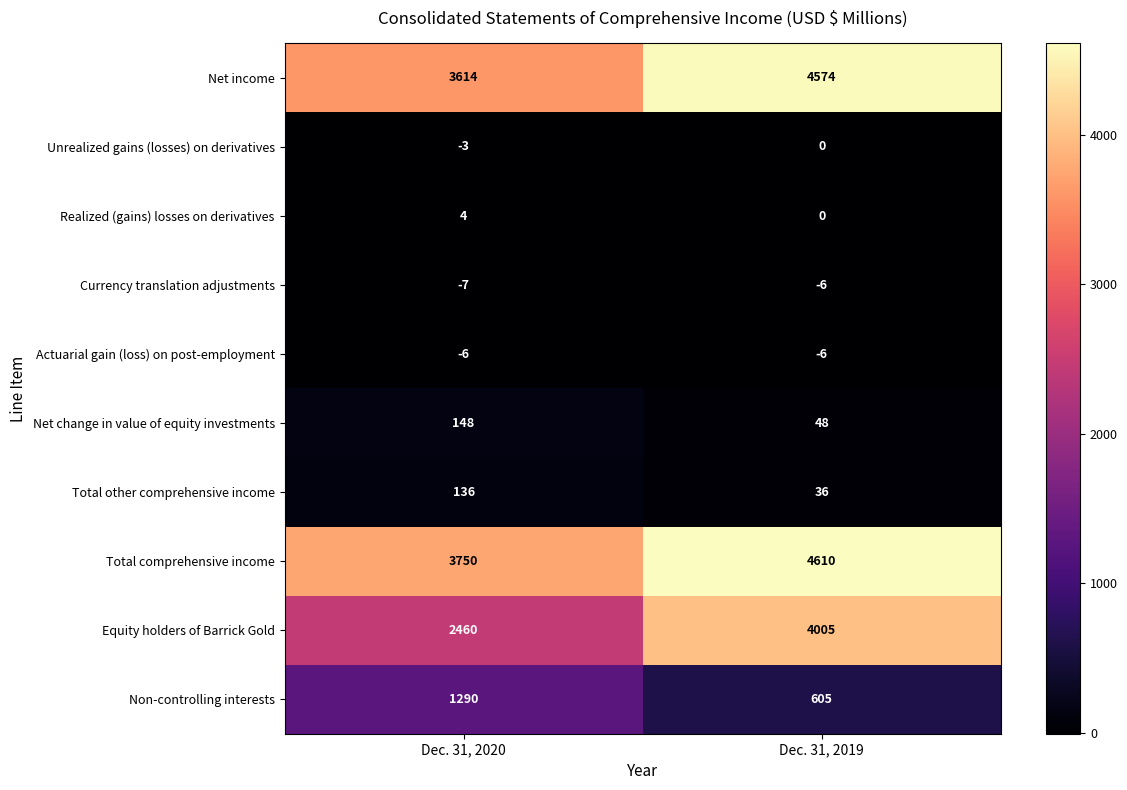

Between Dec. 31, 2020 and Dec. 31, 2019, which series saw the biggest shift?

Equity holders of Barrick Gold